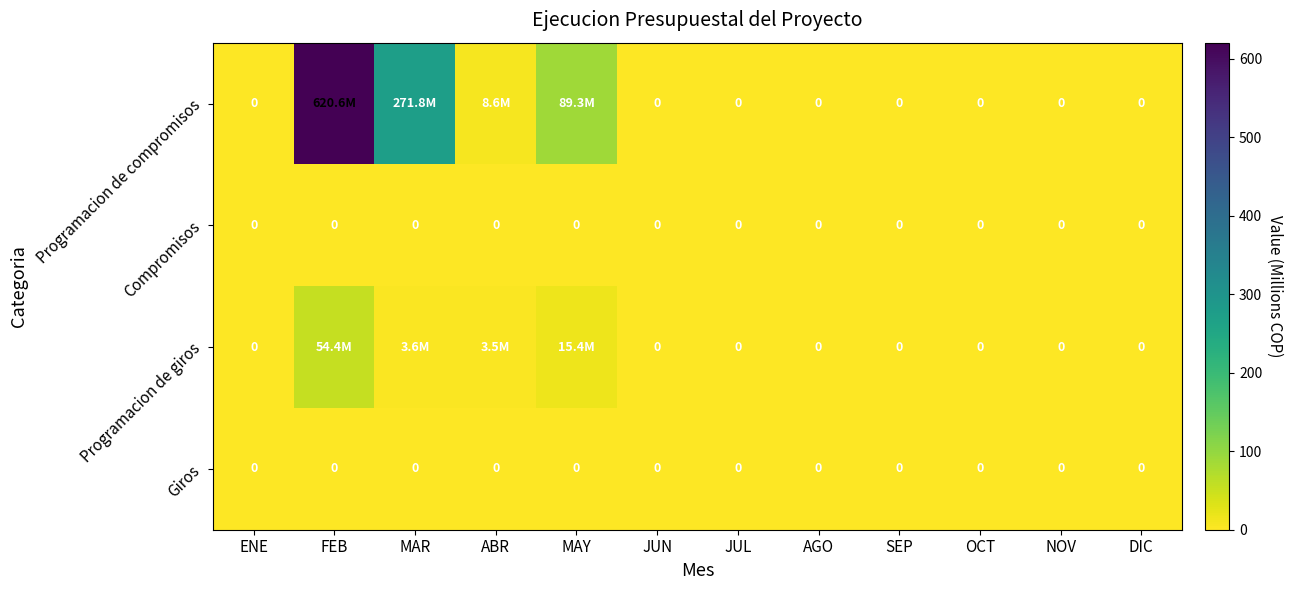

At ENE, list the series in order from largest to smallest.

Programacion de compromisos, Compromisos, Programacion de giros, Giros